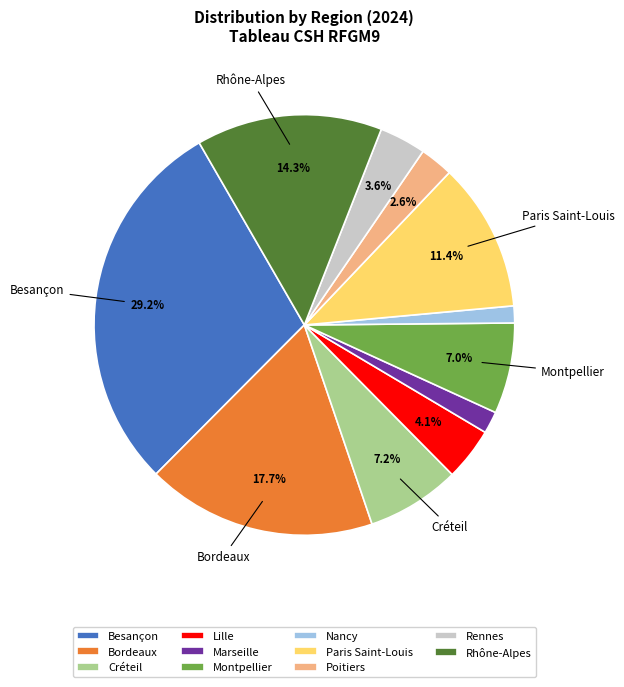

Does any single category account for the majority?

No